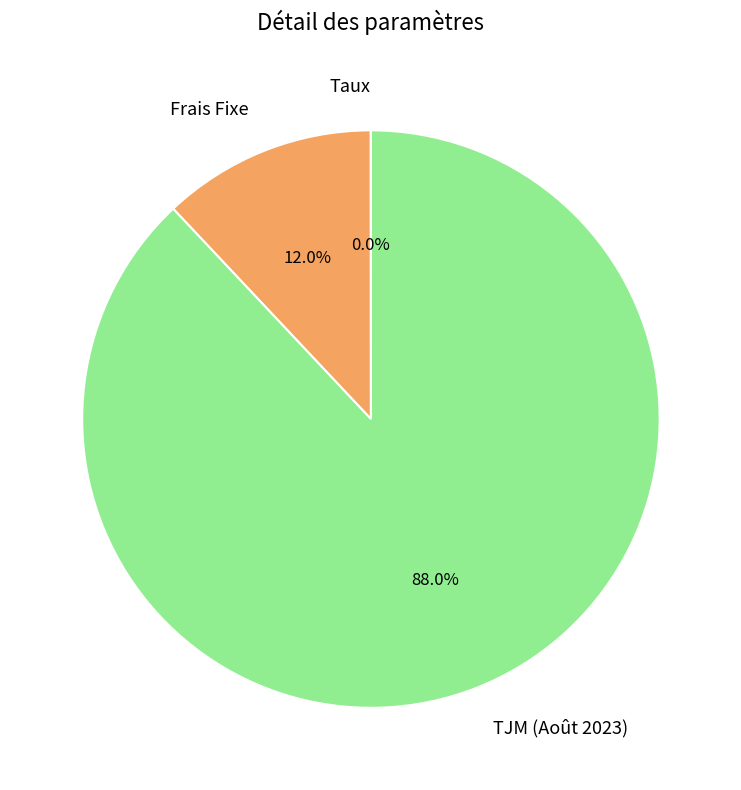

Is there a majority slice in this chart?

Yes